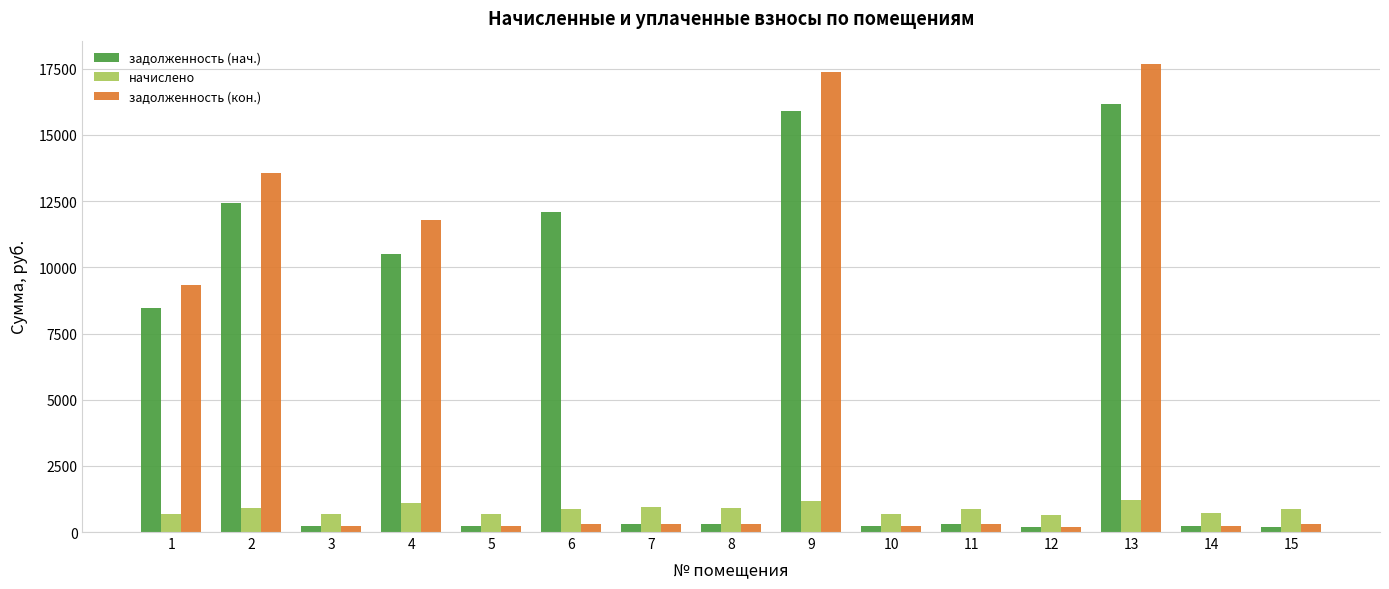

At which label does задолженность (нач.) reach its peak?

13